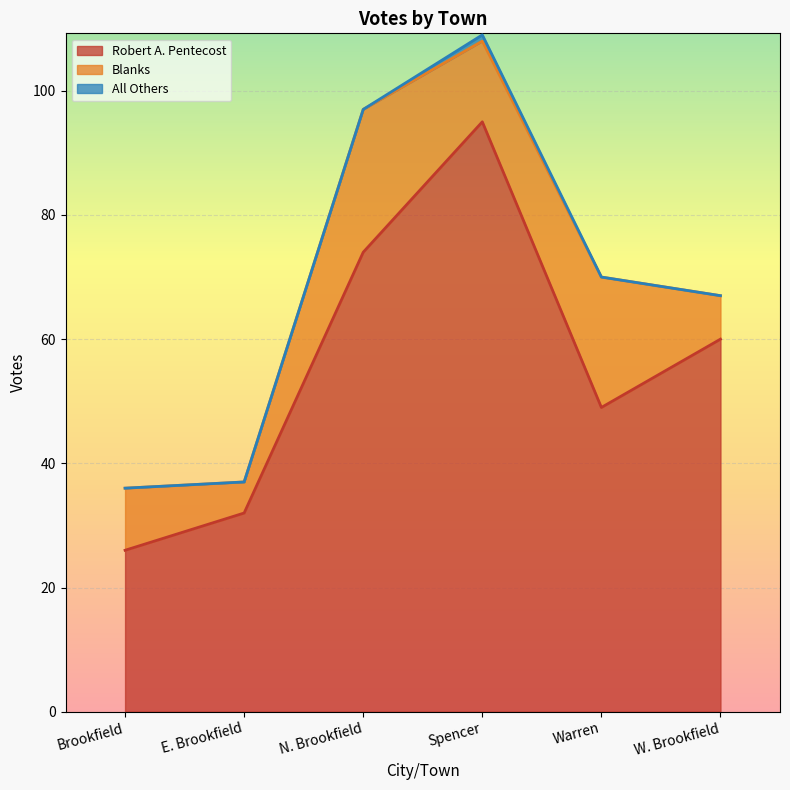

How many values in the All Others series exceed 0?

1